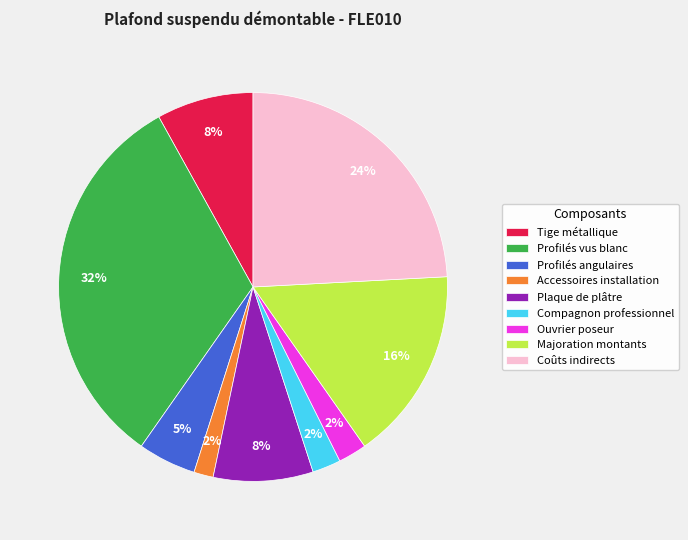

How many segments does this pie chart have?

9